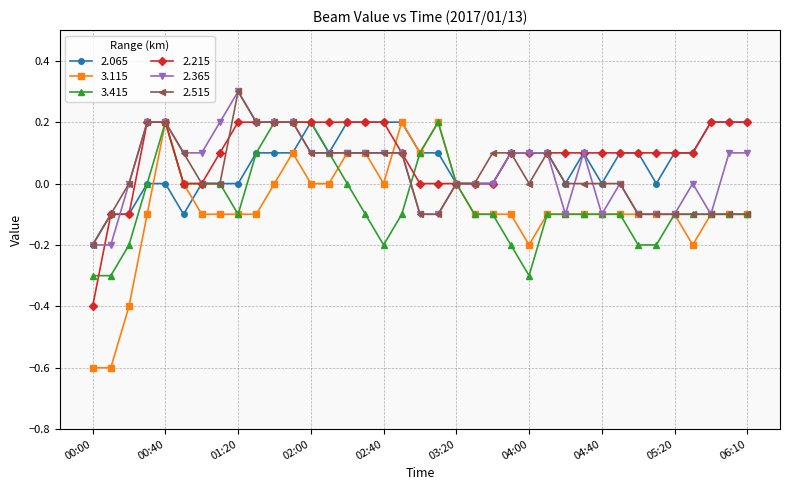

What is the value of the 3.115 point at the 30th from the left?

-0.1